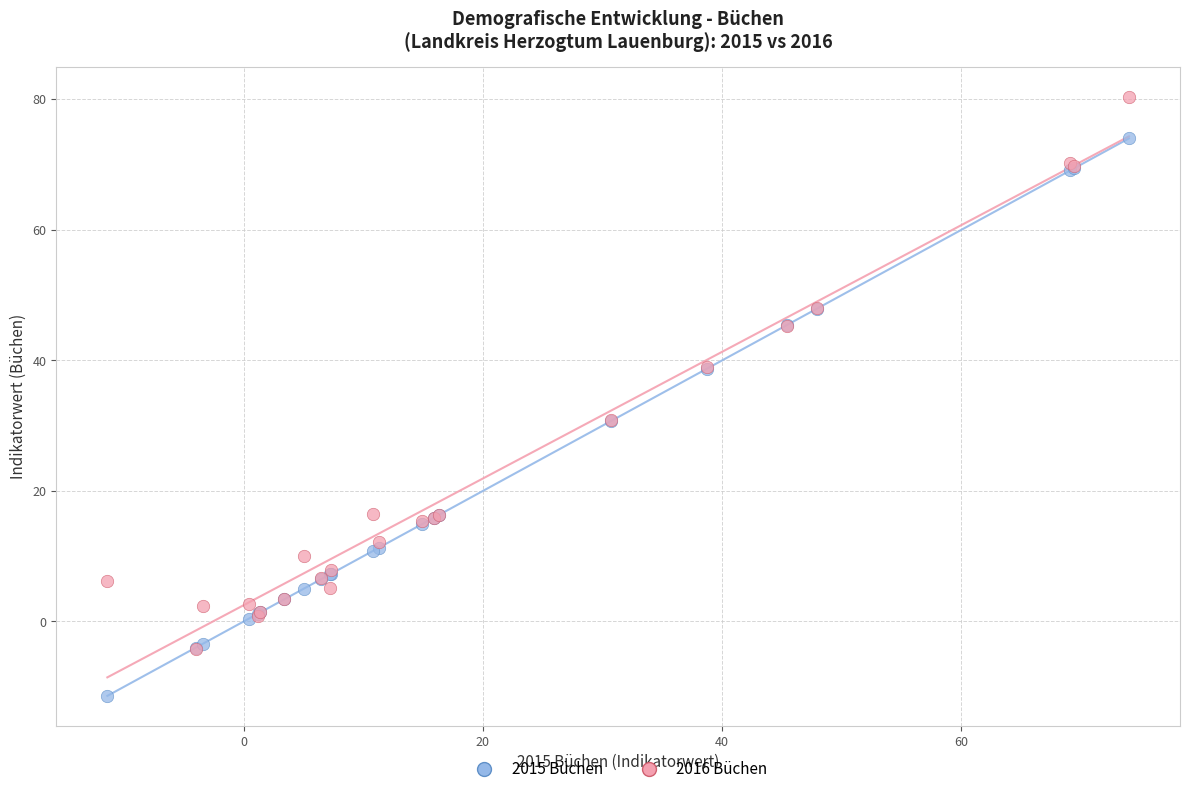

What are all the series names shown in the legend?

2015 Büchen, 2016 Büchen